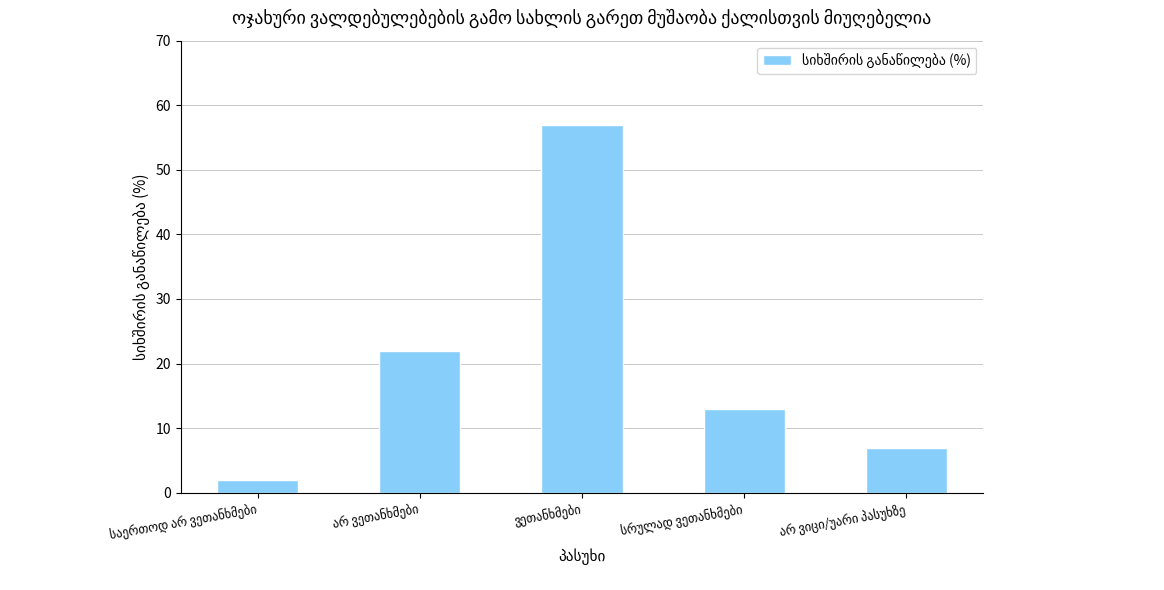

What is the difference between the maximum and minimum values?

55